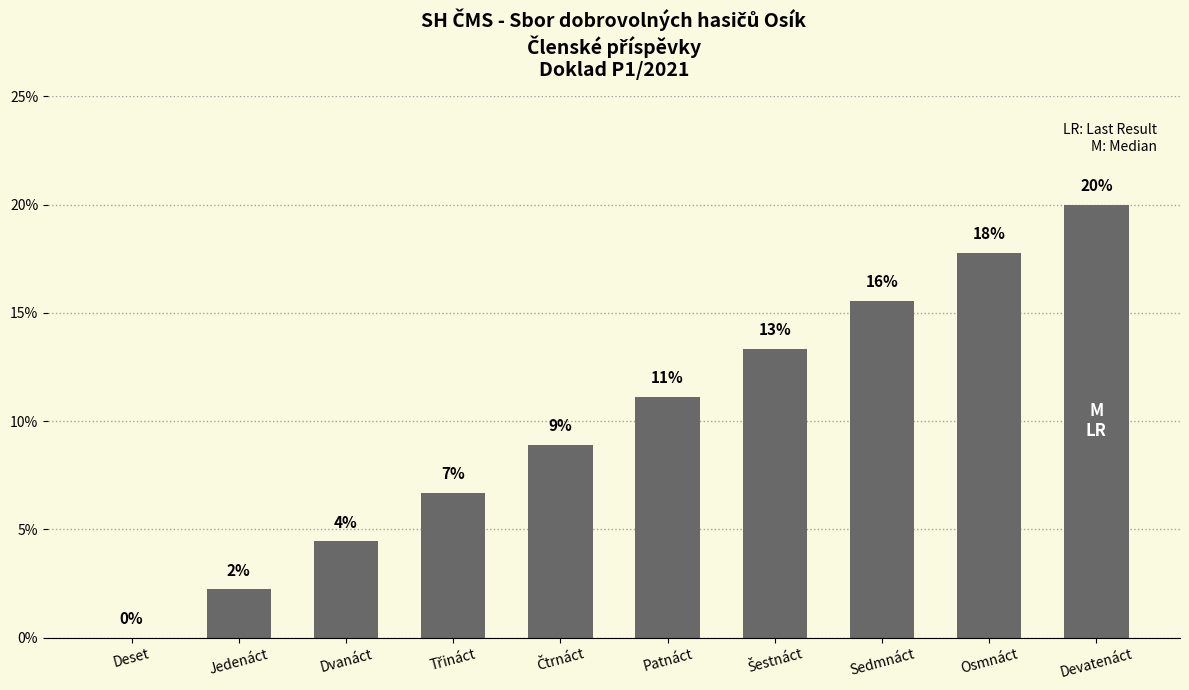

Reading right to left, transcribe all the data shown in this chart.

Devatenáct=20.0	Osmnáct=17.8	Sedmnáct=15.6	Šestnáct=13.3	Patnáct=11.1	Čtrnáct=8.9	Třináct=6.7	Dvanáct=4.4	Jedenáct=2.2	Deset=0.0